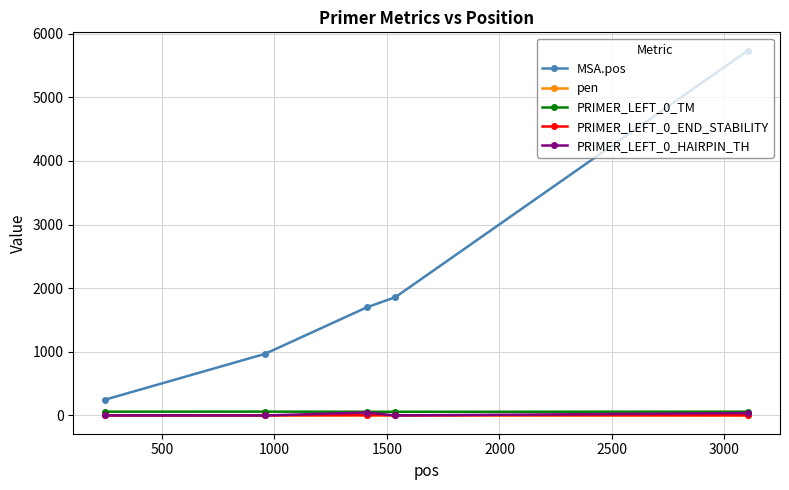

True or false: PRIMER_LEFT_0_END_STABILITY and MSA.pos intersect in this chart.

False